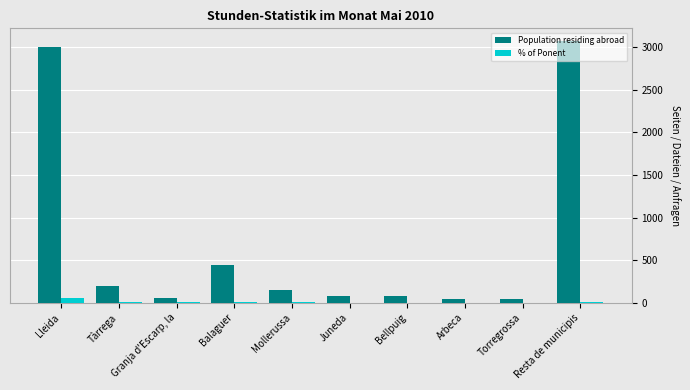

What is the sum of all Population residing abroad values?

7164.0